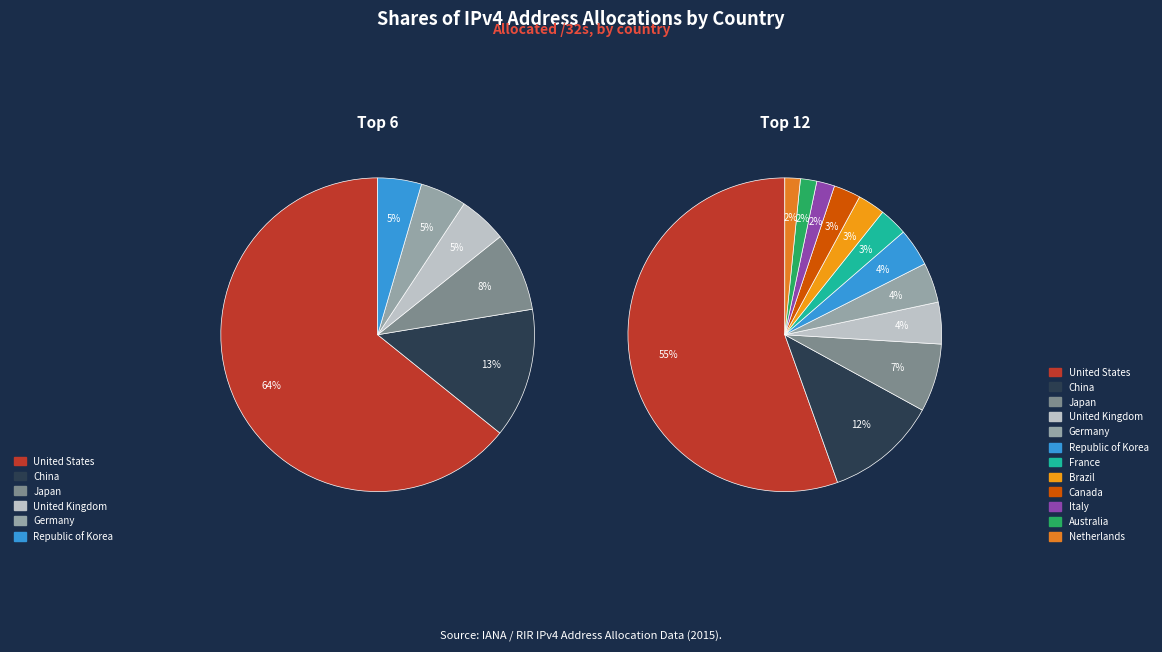

To the nearest percent, what is the combined percentage of Australia and Republic of Korea?

6%